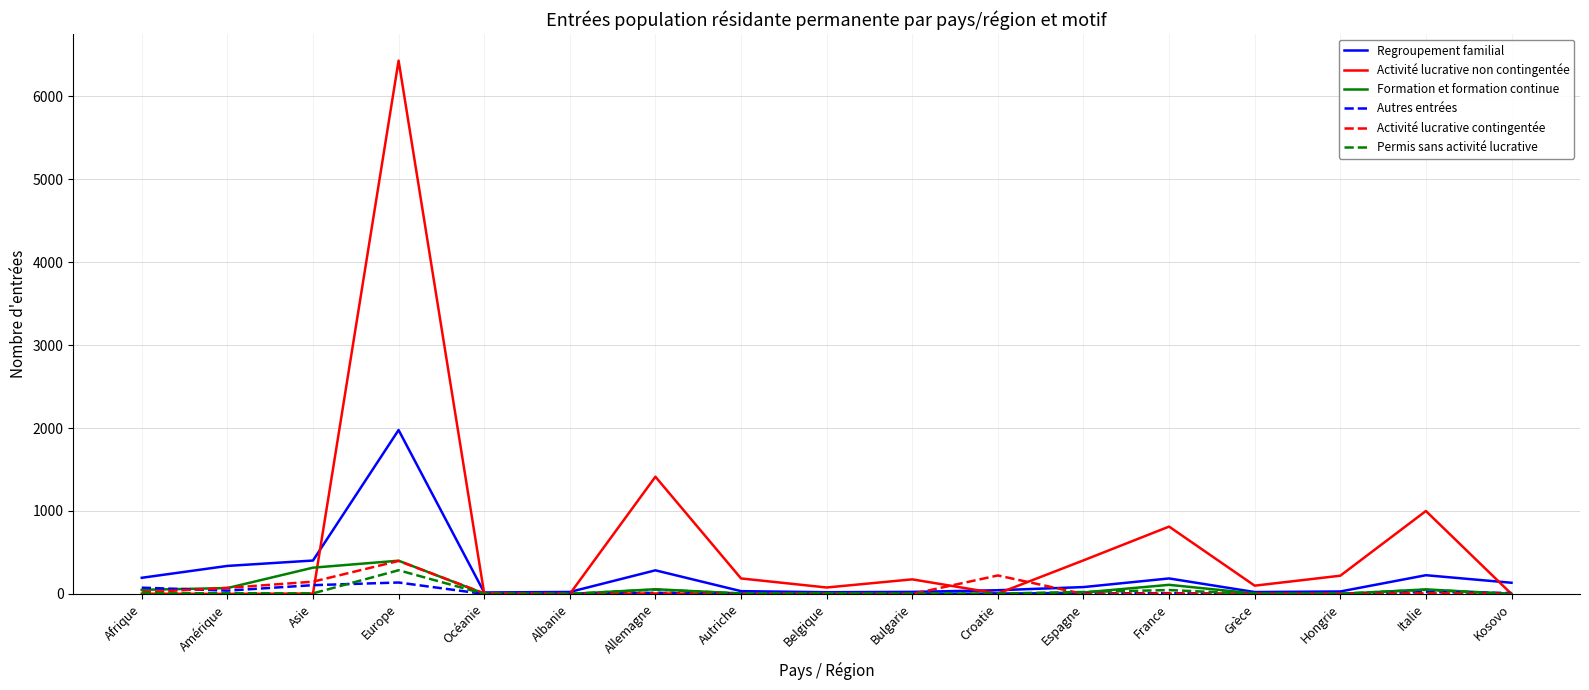

What is the sum of the Activité lucrative non contingentée values at Grèce and Bulgarie?

276